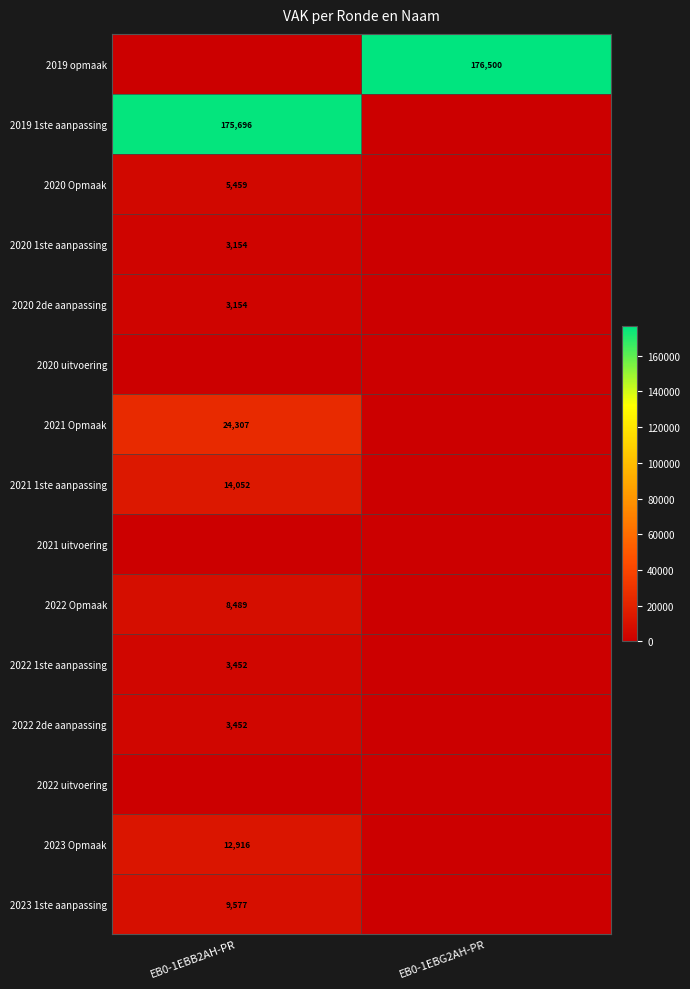

The value of 2022 Opmaak at EB0-1EBB2AH-PR is 5059. True or false?

False